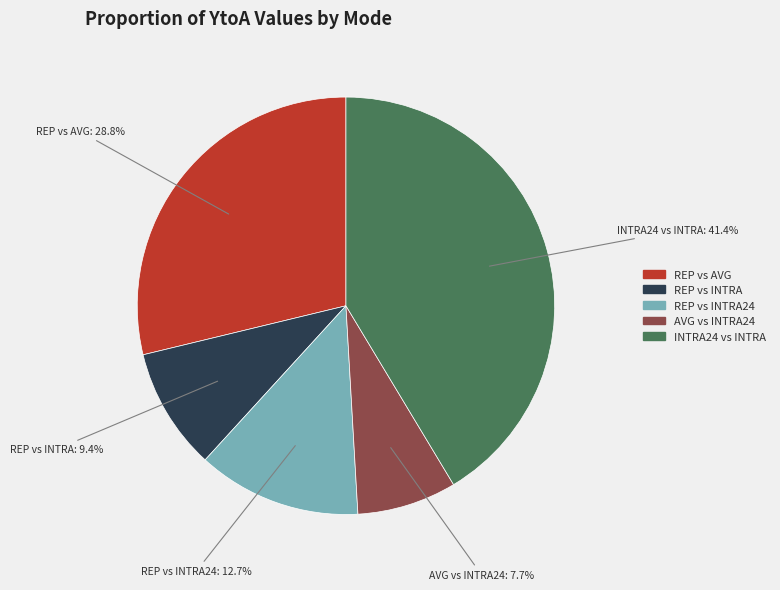

Does any single category account for the majority?

No